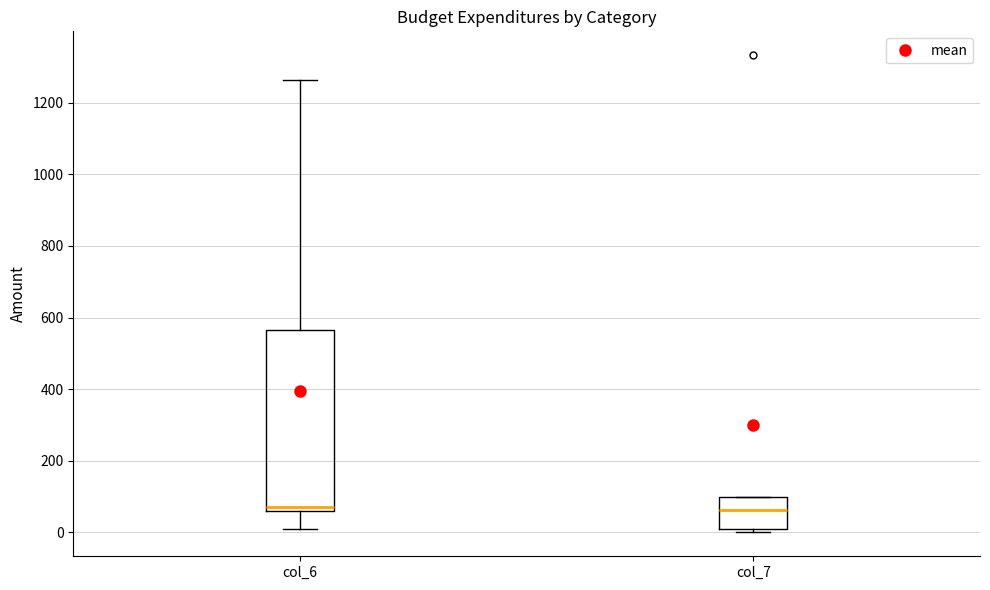

Reading left to right, transcribe this box plot: for each box, give where its median line is, the range the box spans, and where its two whiskers end, as read against the y-axis. The values are not printed on the chart, so give them approximately, as read against the axis.

col_6: median 80, box 60 to 560, whiskers 0 to 1260
col_7: median 60, box 0 to 100, whiskers 0 (just below the box's lower edge) to 100